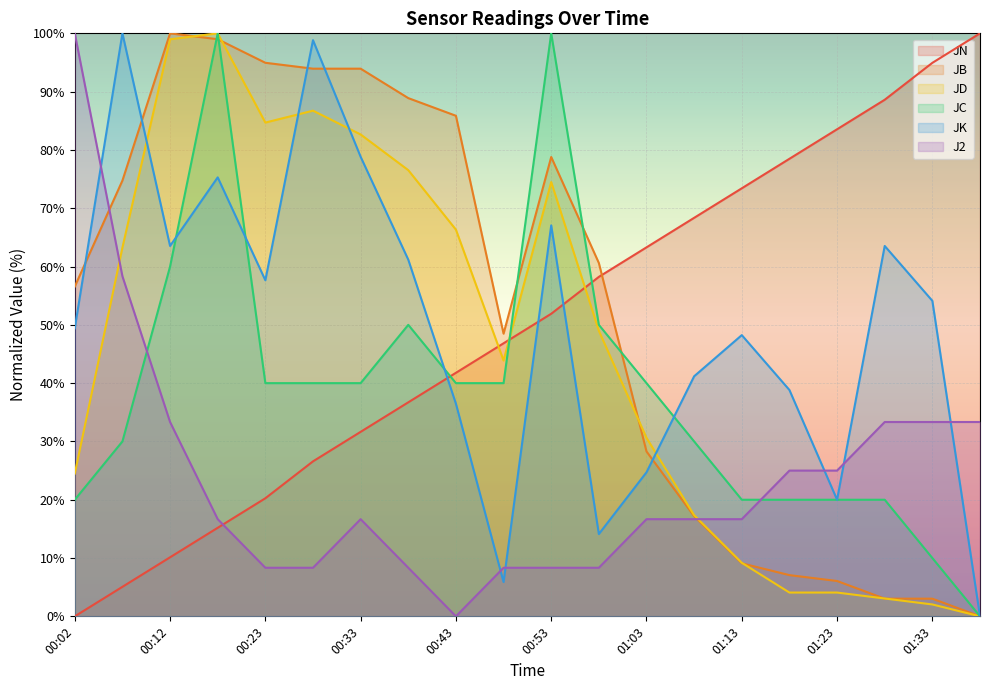

What is the sum of the JC values at 01:28 and 00:17?

120.0